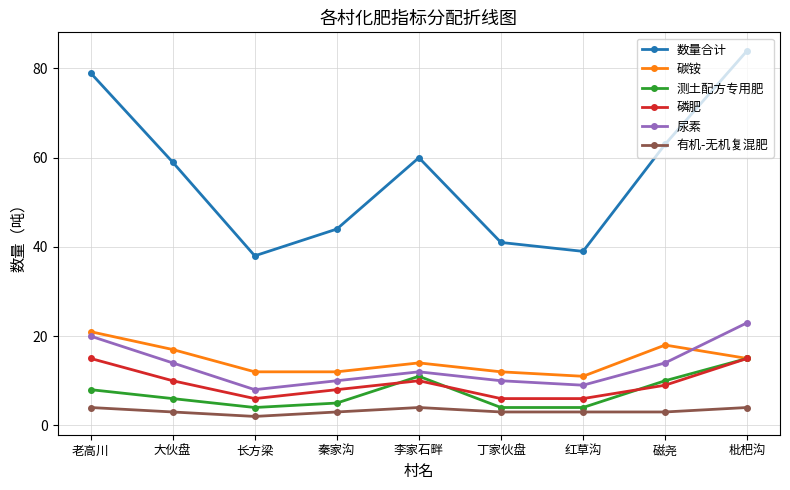

At how many categories does at least one series exceed 77?

2